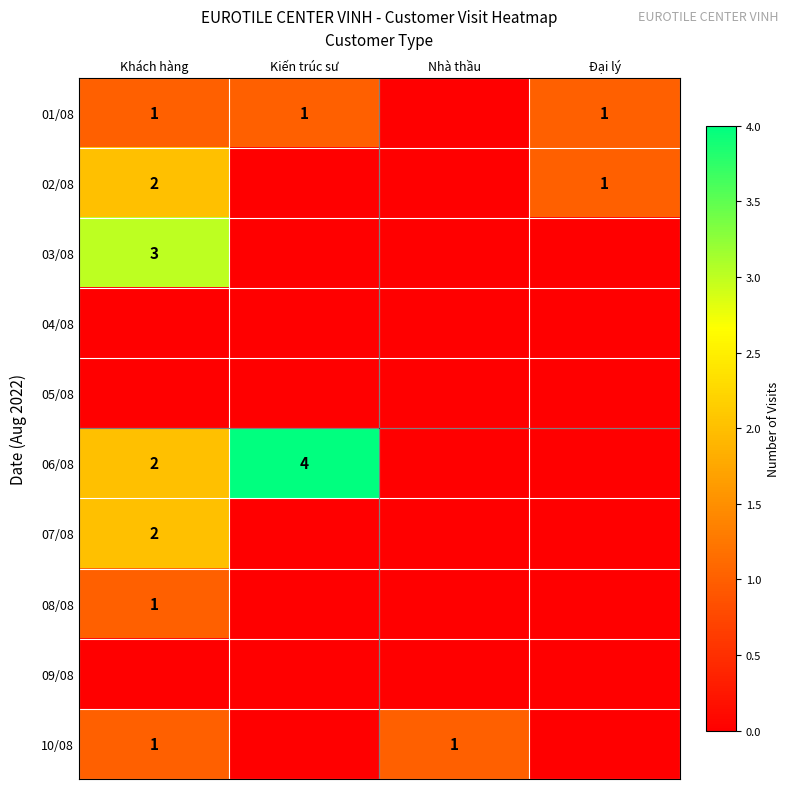

At how many categories does at least one series exceed 3?

1